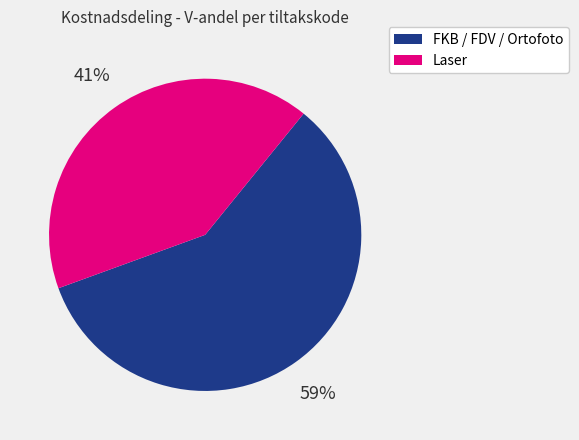

Is there a majority slice in this chart?

Yes